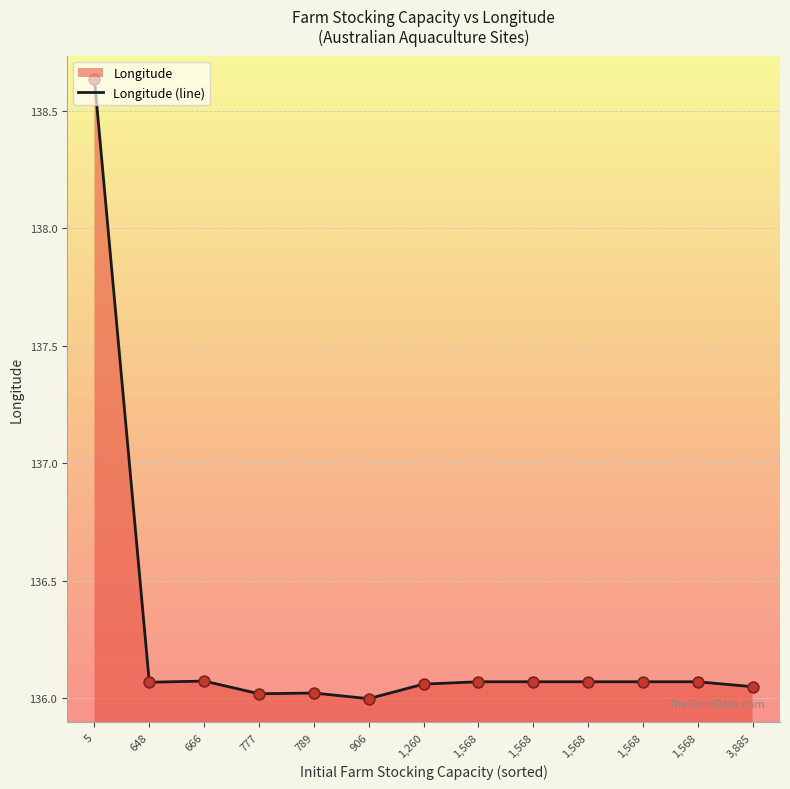

What is the change in value from 5 to 1,568?

-2.6